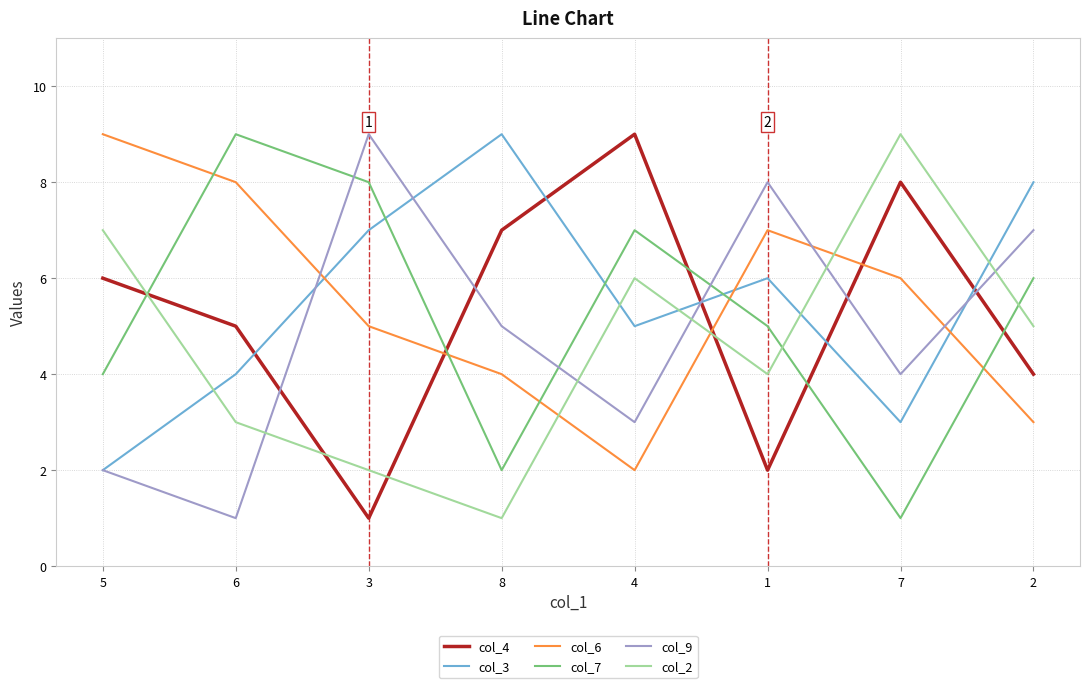

What is the difference between the col_6 values at 8 and 4?

2